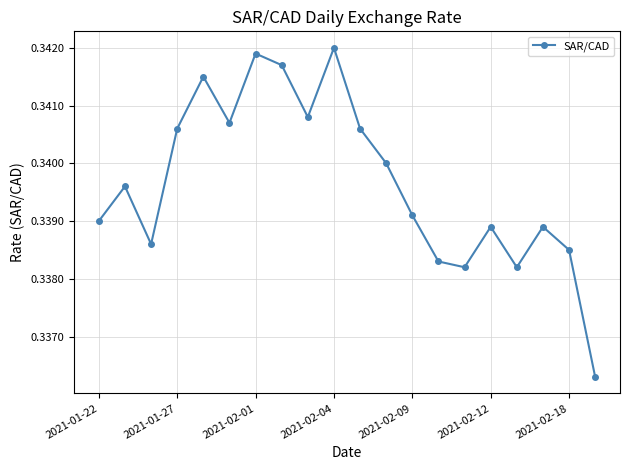

How many values are between 0 and 1?

20